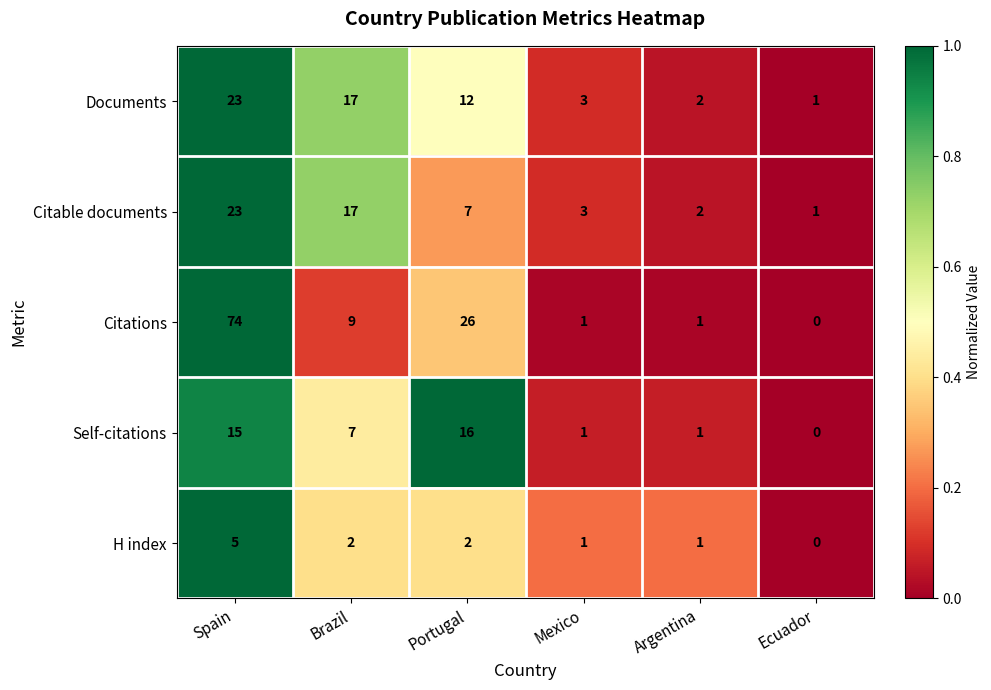

Reading right to left, what are all the values shown in this chart?

Documents: Ecuador=1	Argentina=2	Mexico=3	Portugal=12	Brazil=17	Spain=23
Citable documents: Ecuador=1	Argentina=2	Mexico=3	Portugal=7	Brazil=17	Spain=23
Citations: Ecuador=0	Argentina=1	Mexico=1	Portugal=26	Brazil=9	Spain=74
Self-citations: Ecuador=0	Argentina=1	Mexico=1	Portugal=16	Brazil=7	Spain=15
H index: Ecuador=0	Argentina=1	Mexico=1	Portugal=2	Brazil=2	Spain=5